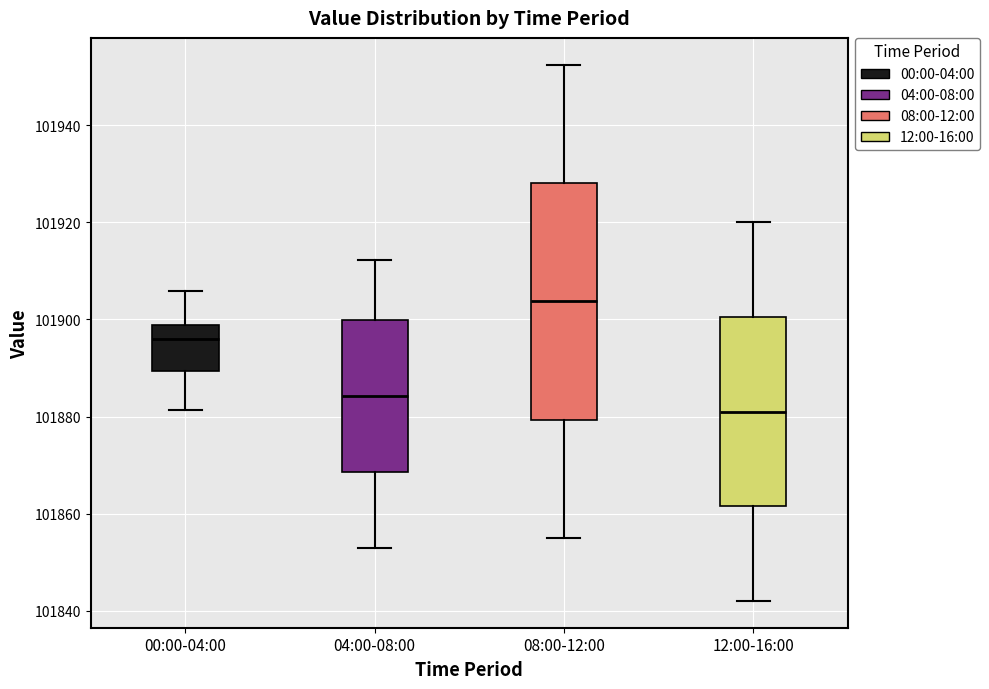

Reading left to right, transcribe this box plot: for each box, give where its median line is, the range the box spans, and where its two whiskers end, as read against the y-axis. The values are not printed on the chart, so give them approximately, as read against the axis.

00:00-04:00: median 101896, box 101890 to 101898, whiskers 101882 to 101906
04:00-08:00: median 101884, box 101868 to 101900, whiskers 101854 to 101912
08:00-12:00: median 101904, box 101880 to 101928, whiskers 101856 to 101952
12:00-16:00: median 101882, box 101862 to 101900, whiskers 101842 to 101920